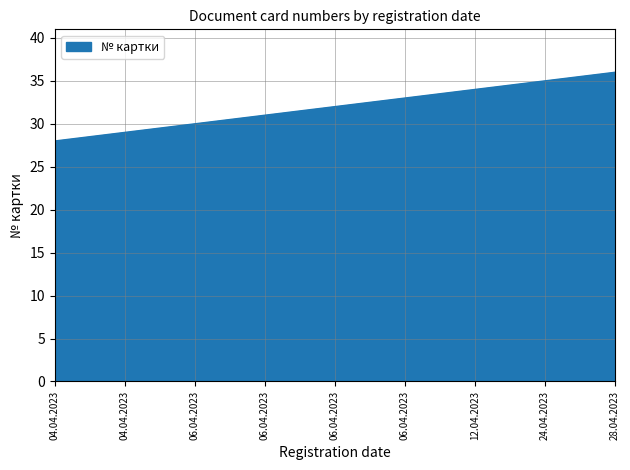

Which category has the highest value across all series?

28.04.2023